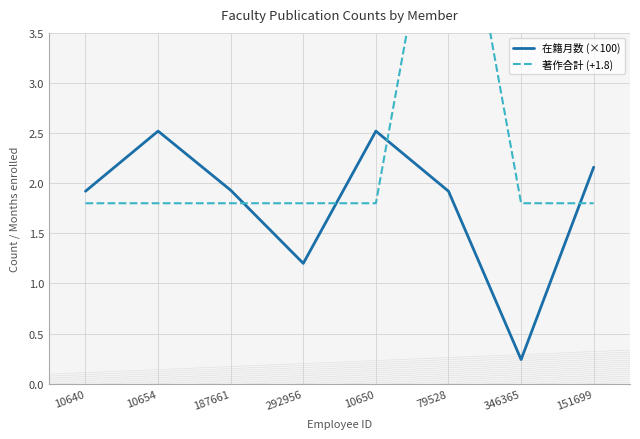

Reading right to left, extract all data points from this chart.

在籍月数 (×100): 2.2	0.2	1.9	2.5	1.2	1.9	2.5	1.9
著作合計 (+1.8): 1.8	1.8	5.8	1.8	1.8	1.8	1.8	1.8